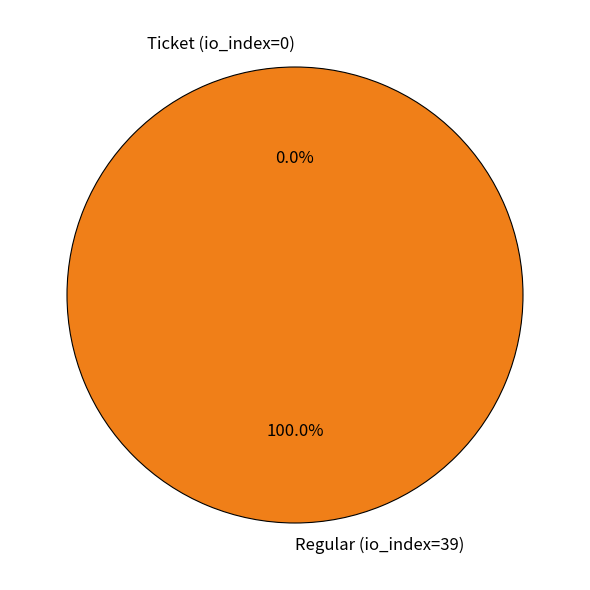

Count the number of slices in the pie.

2